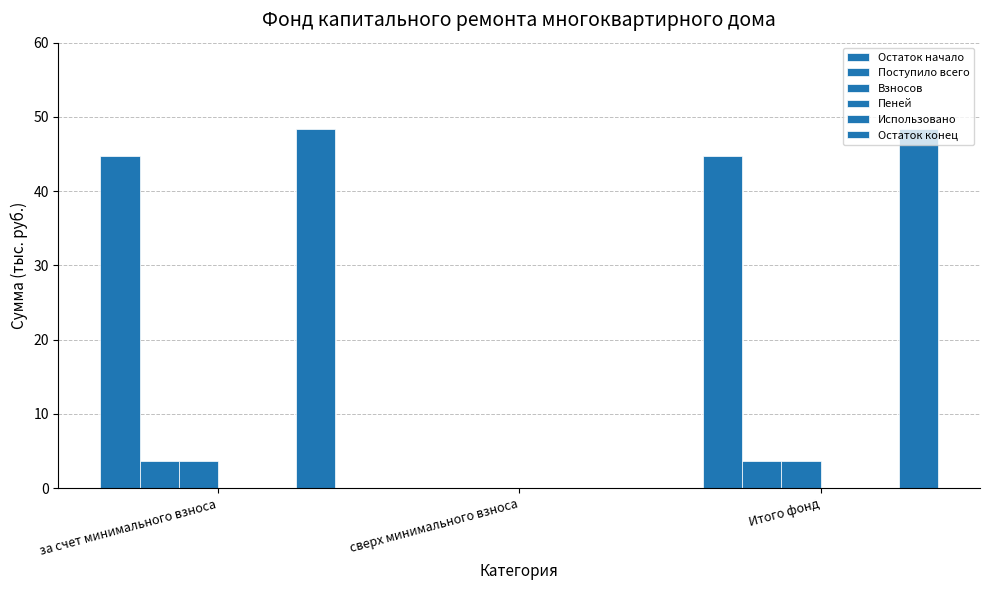

Reading right to left, extract all data points from this chart.

Остаток начало: Итого фонд=44.7	сверх минимального взноса=0.0	за счет минимального взноса=44.7
Поступило всего: Итого фонд=3.6	сверх минимального взноса=0.0	за счет минимального взноса=3.6
Взносов: Итого фонд=3.6	сверх минимального взноса=0.0	за счет минимального взноса=3.6
Пеней: Итого фонд=0.0	сверх минимального взноса=0.0	за счет минимального взноса=0.0
Использовано: Итого фонд=0.0	сверх минимального взноса=0.0	за счет минимального взноса=0.0
Остаток конец: Итого фонд=48.3	сверх минимального взноса=0.0	за счет минимального взноса=48.3